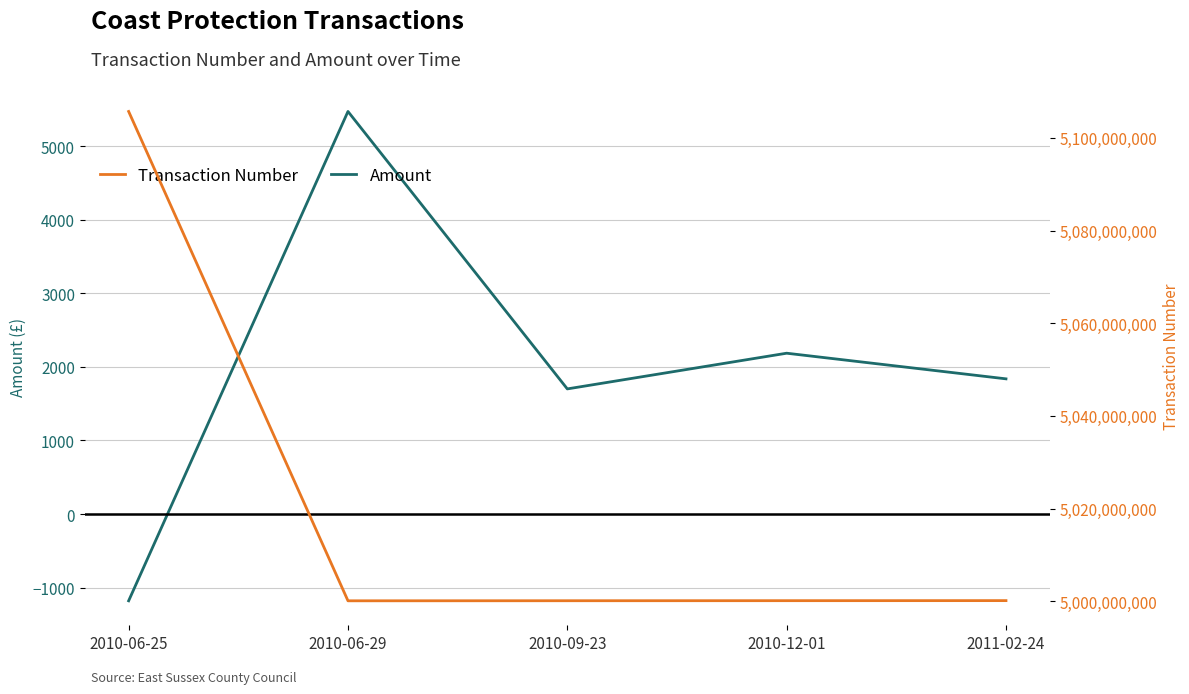

What are all the series names shown in the legend?

Amount, Transaction Number